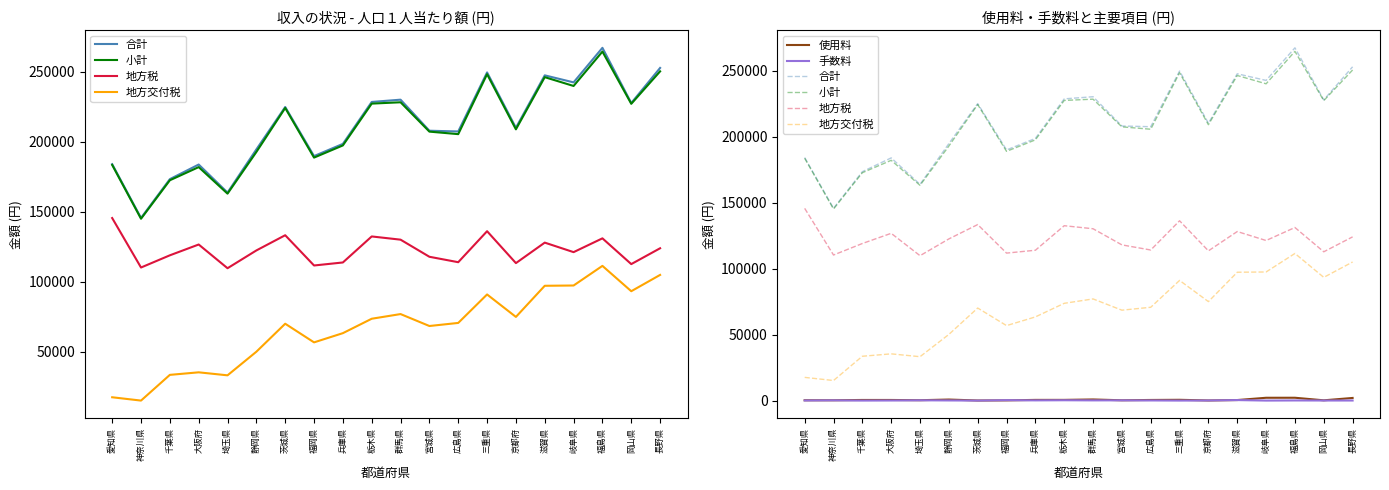

True or false: 小計 and 手数料 cross at least once.

False